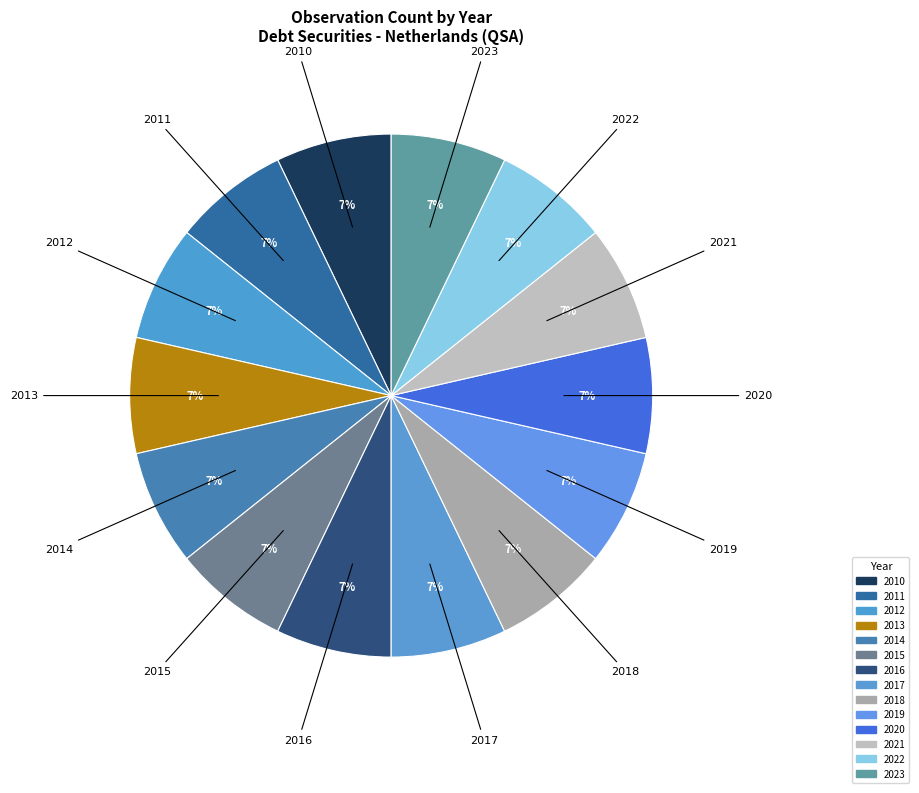

How many slices are in this pie chart?

14